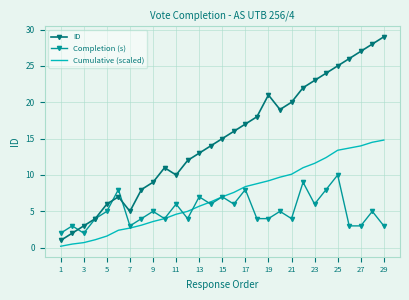

What is the difference between the second highest and minimum values in the Cumulative (scaled) series?

14.3